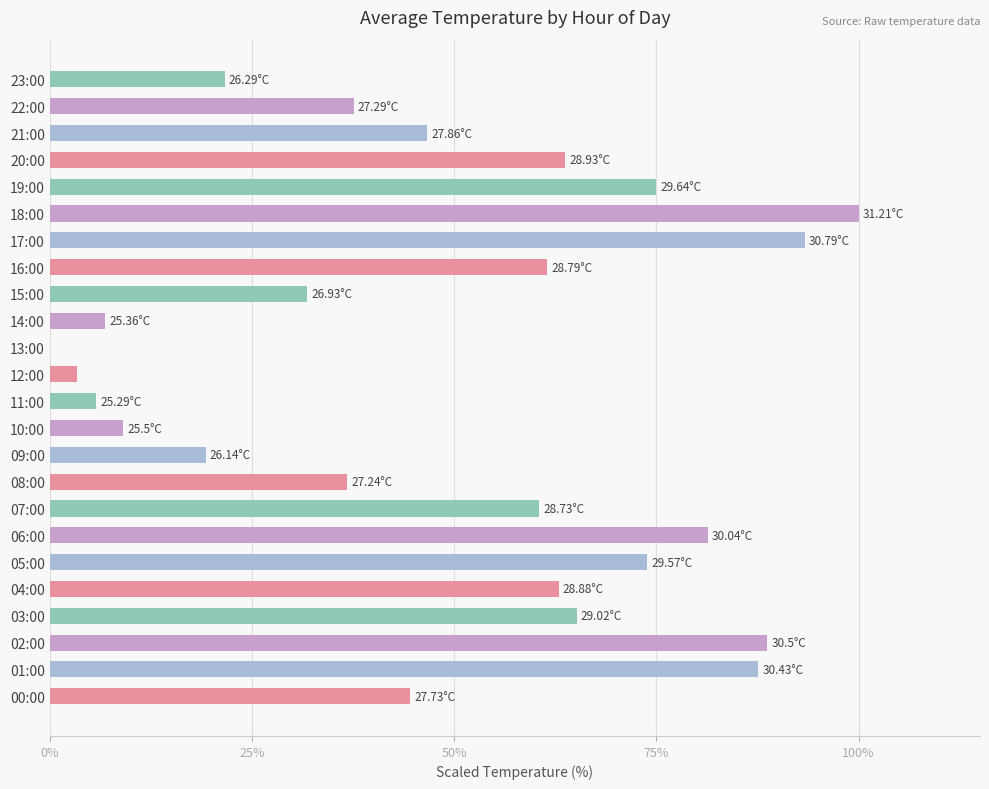

Approximately how many times larger is the value at 02:00 compared to 16:00?

1.4